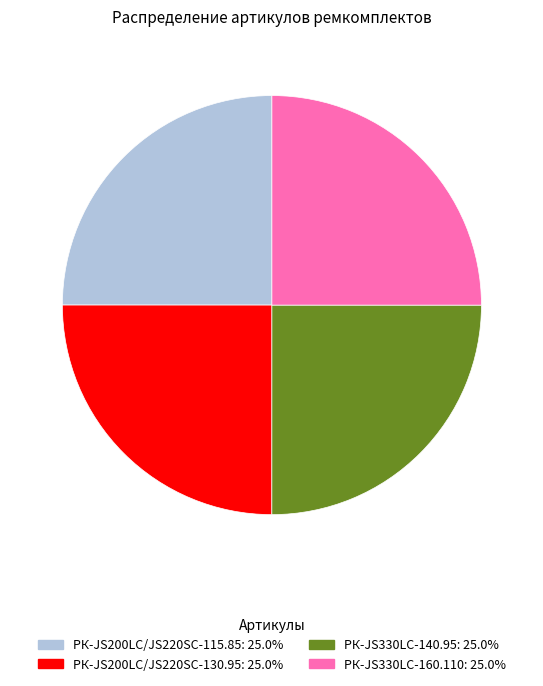

Is РК-JS200LC/JS220SC-130.95 the majority of the pie?

No